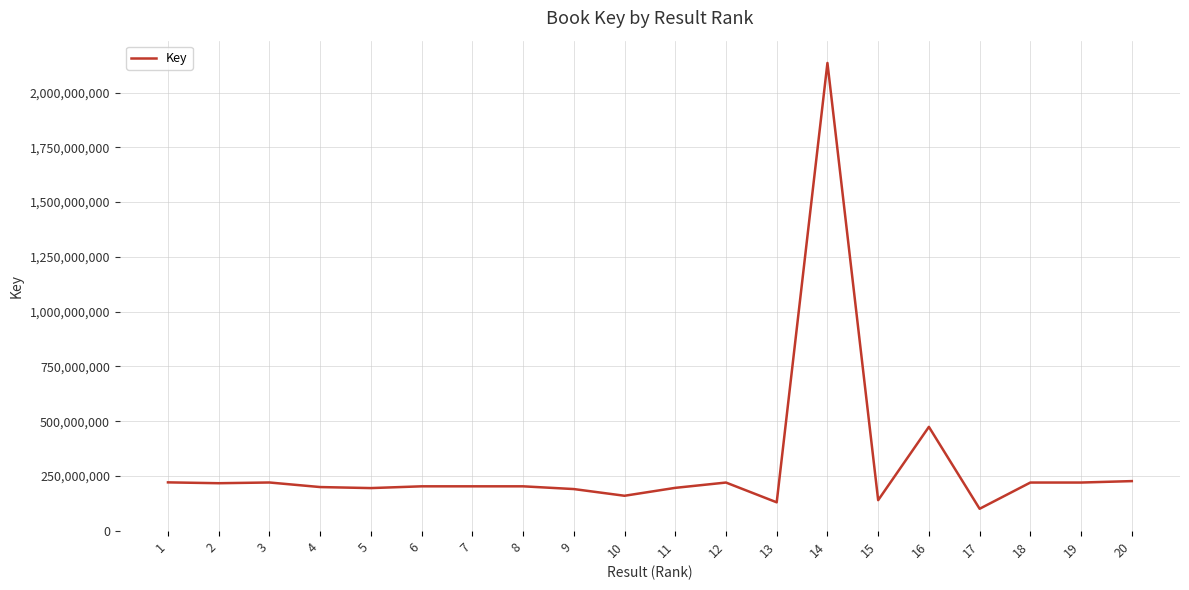

Read the value at 2, to the nearest 50.

217246400